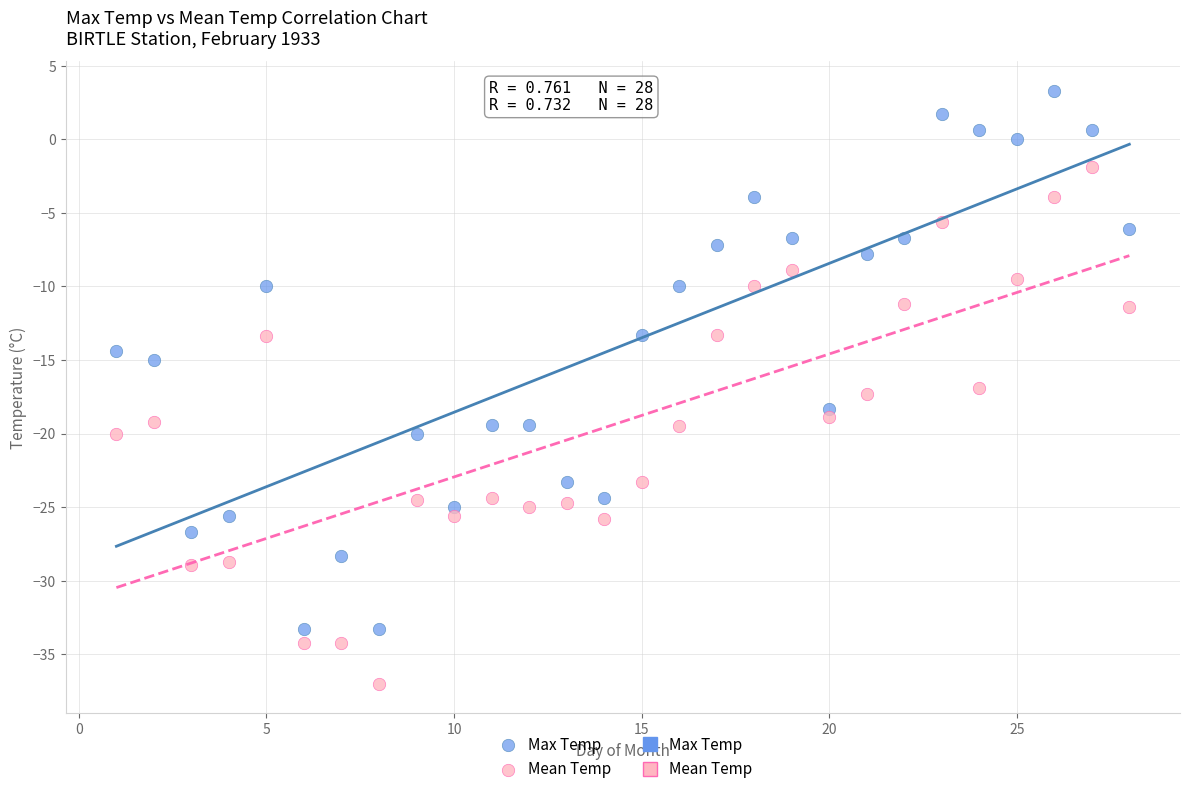

Across all data points, what is the range of X values (max minus min)?

27.0